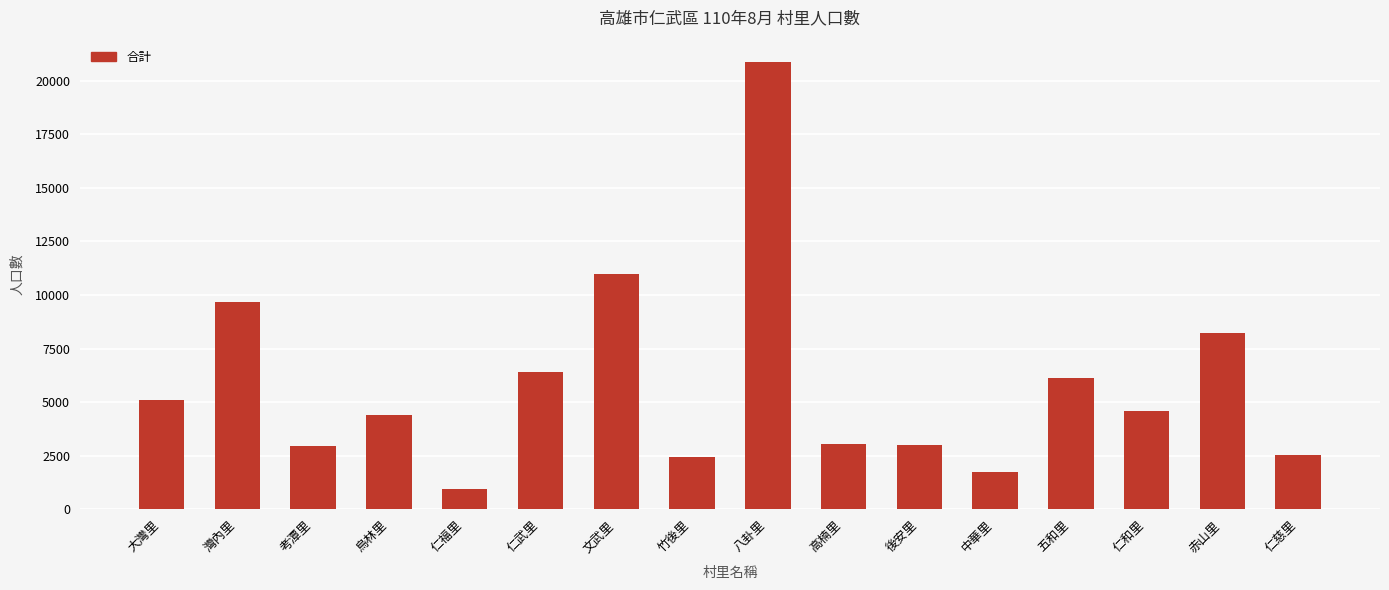

Count the number of data series in this chart.

1